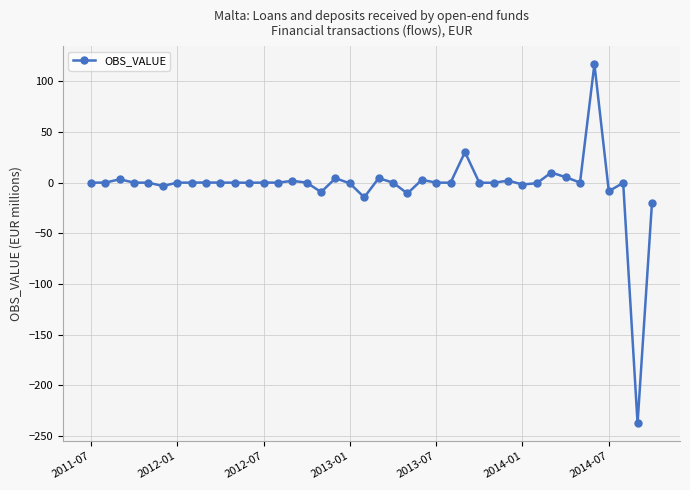

What is the sum of all values?

-126.7